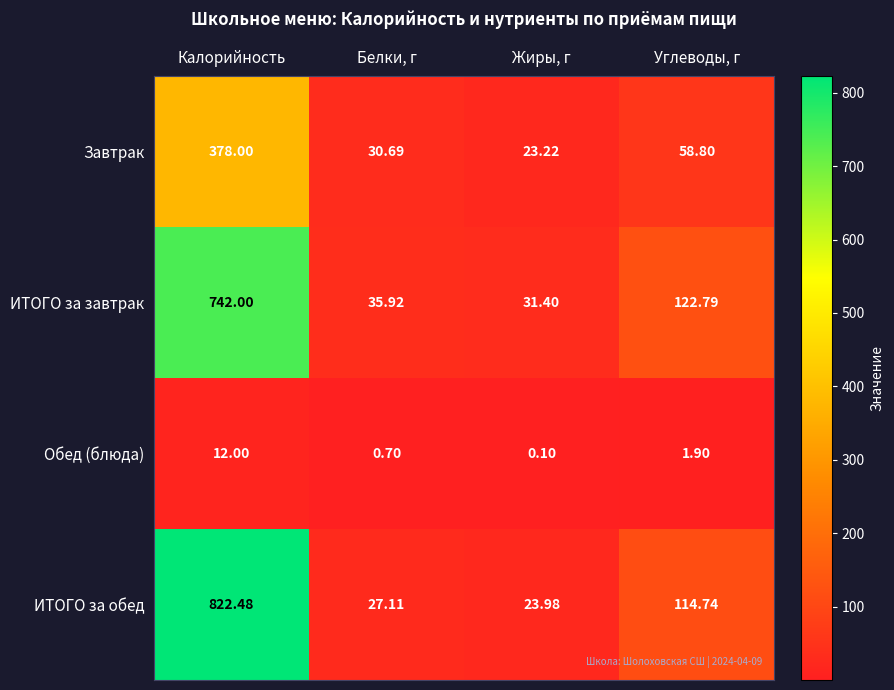

At Углеводы, г, list the series in order from smallest to largest.

Обед (блюда), Завтрак, ИТОГО за обед, ИТОГО за завтрак